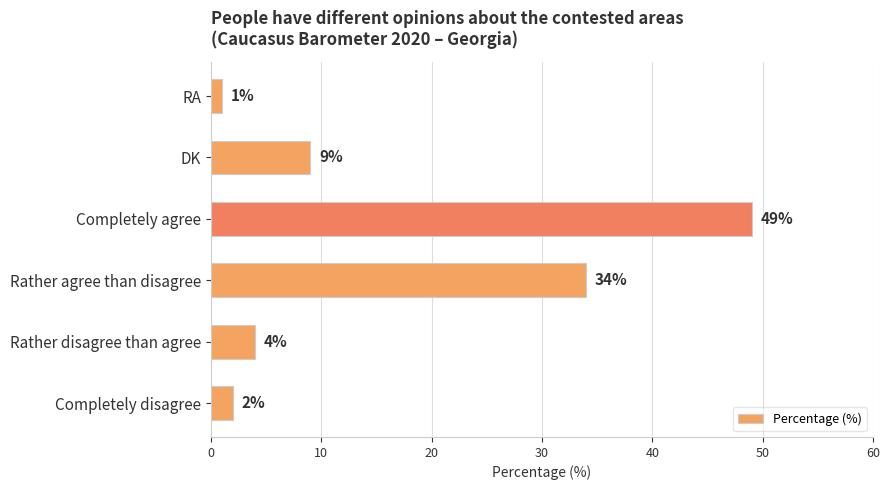

Does the chart contain any negative values?

No